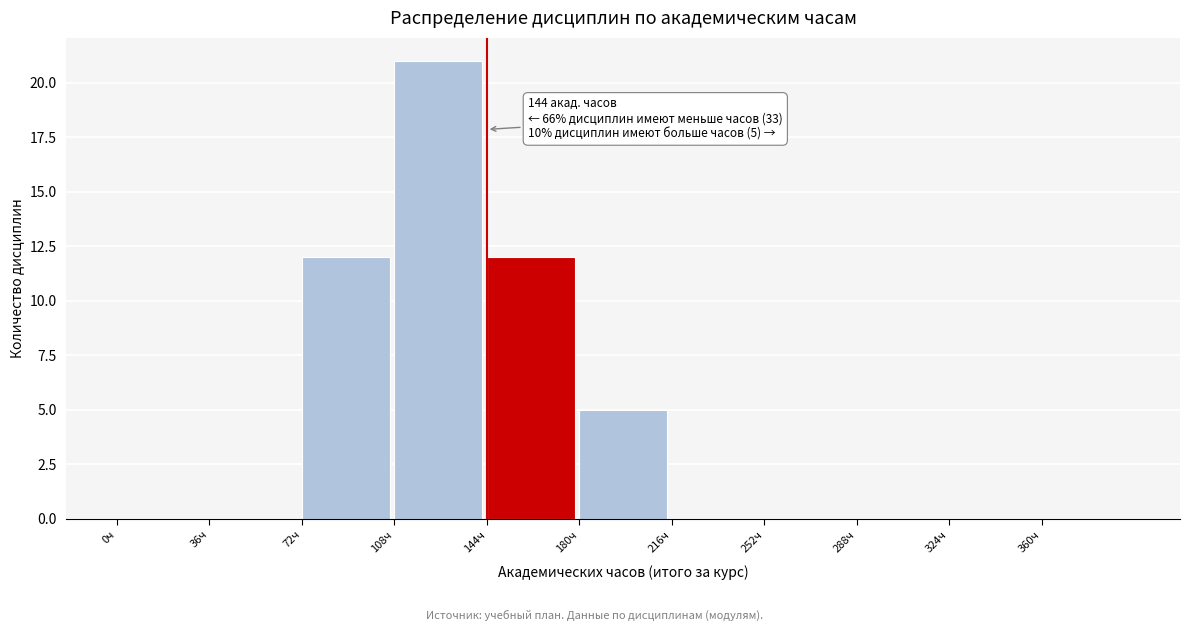

Over which range of the x-axis is the bar tallest?

108 to 144